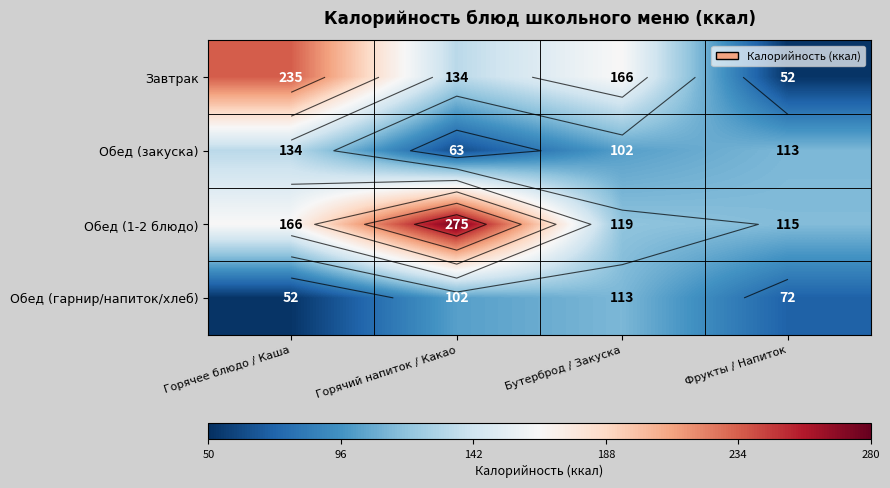

Which series has the widest spread of values?

Завтрак